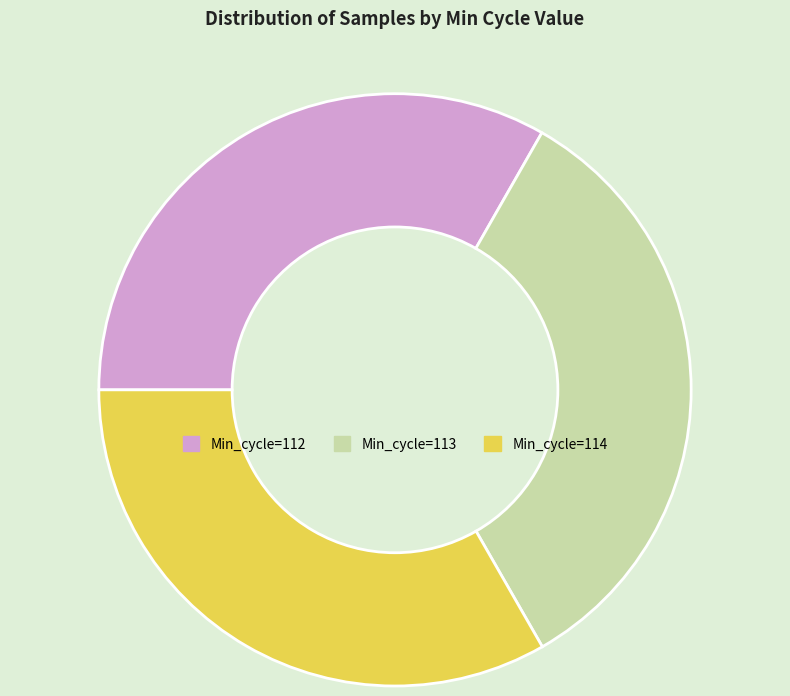

Is it true that Min_cycle=113 is 33% of the pie?

True